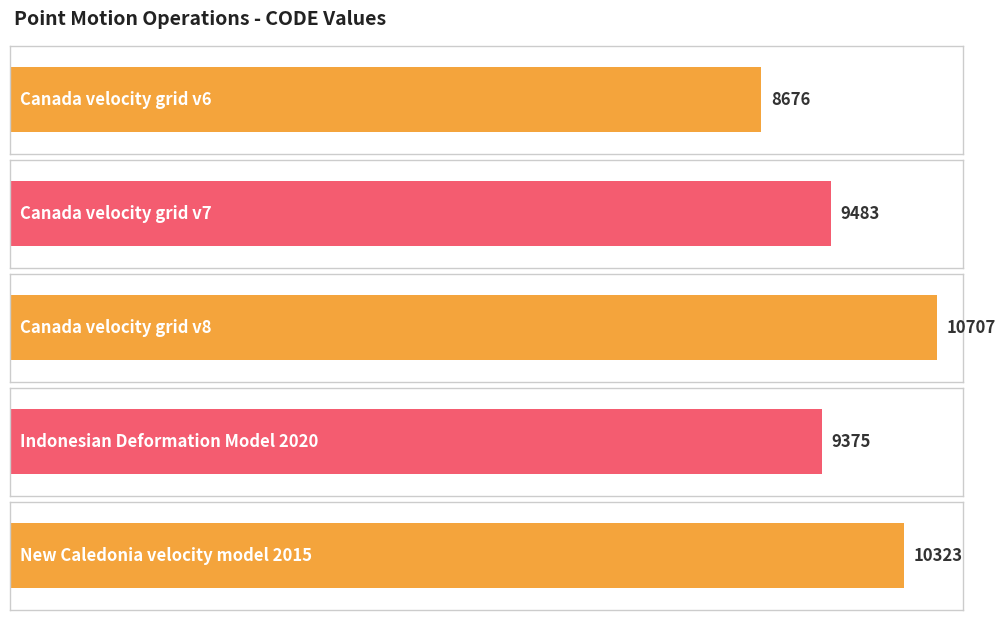

Where does the data first go above 9483?

Canada velocity grid v8